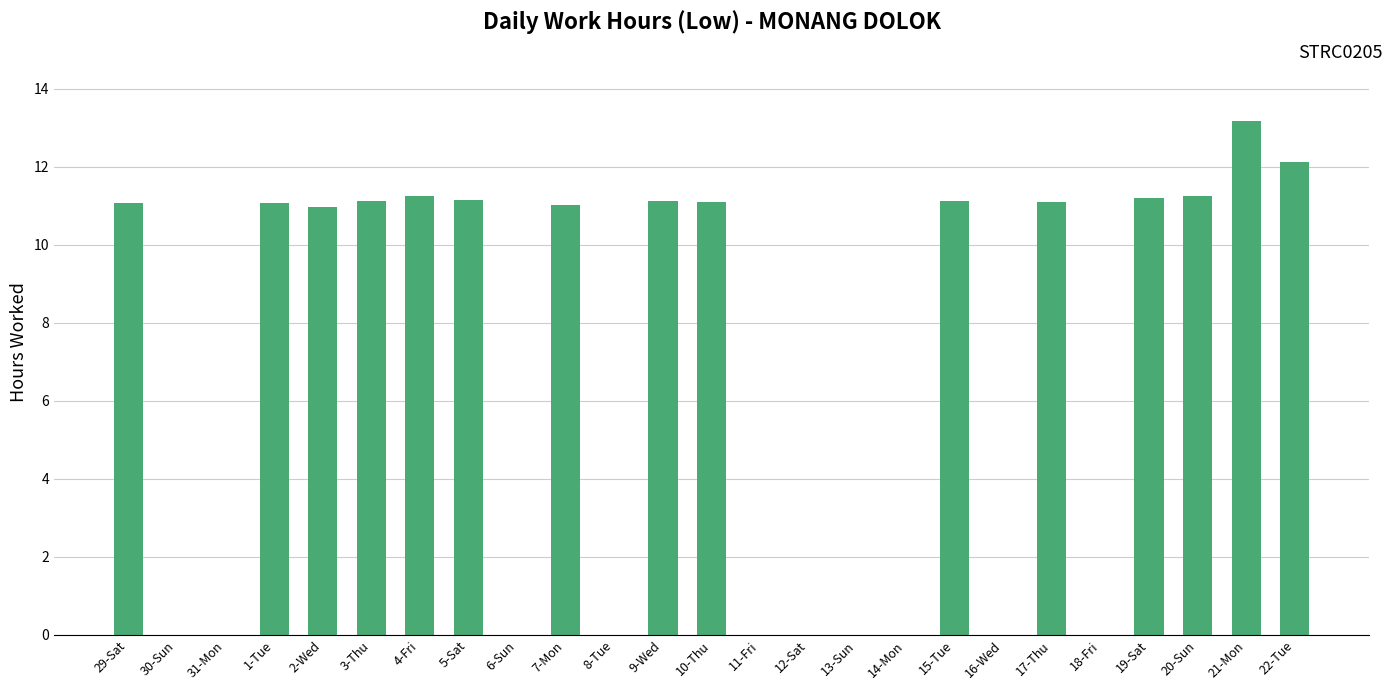

What is the change in value from 21-Mon to 22-Tue?

-1.1